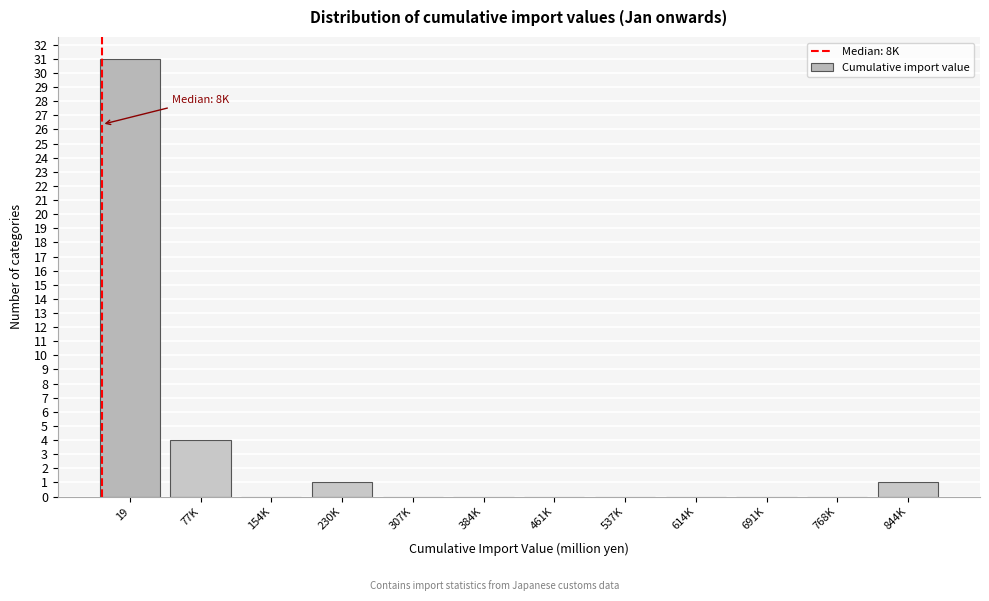

Reading left to right, what are all the values shown in this chart?

19=31	77K=4	154K=0	230K=1	307K=0	384K=0	461K=0	537K=0	614K=0	691K=0	768K=0	844K=1